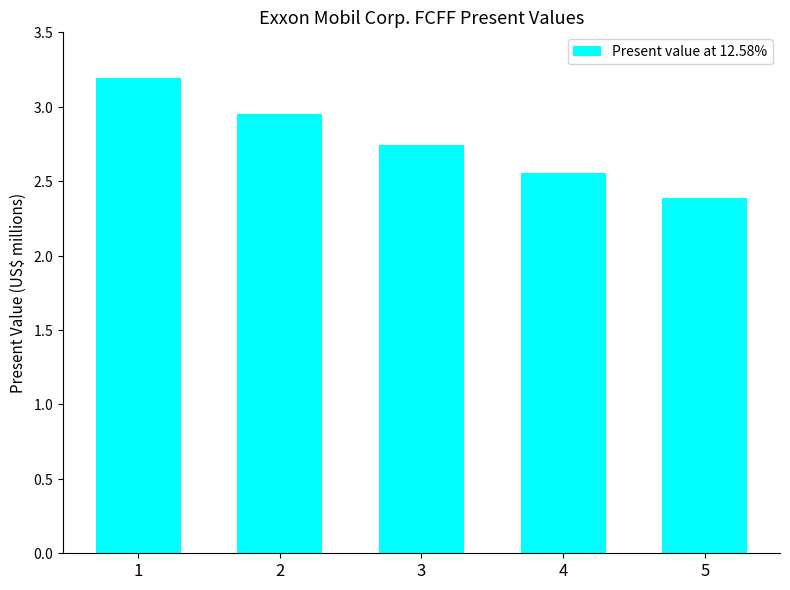

At which label does the data first exceed 27398?

1